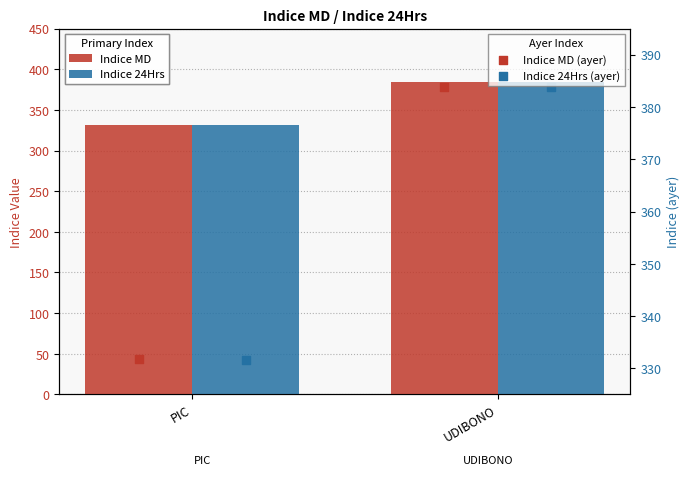

Which series reaches the maximum Y coordinate?

Indice 24Hrs (ayer)